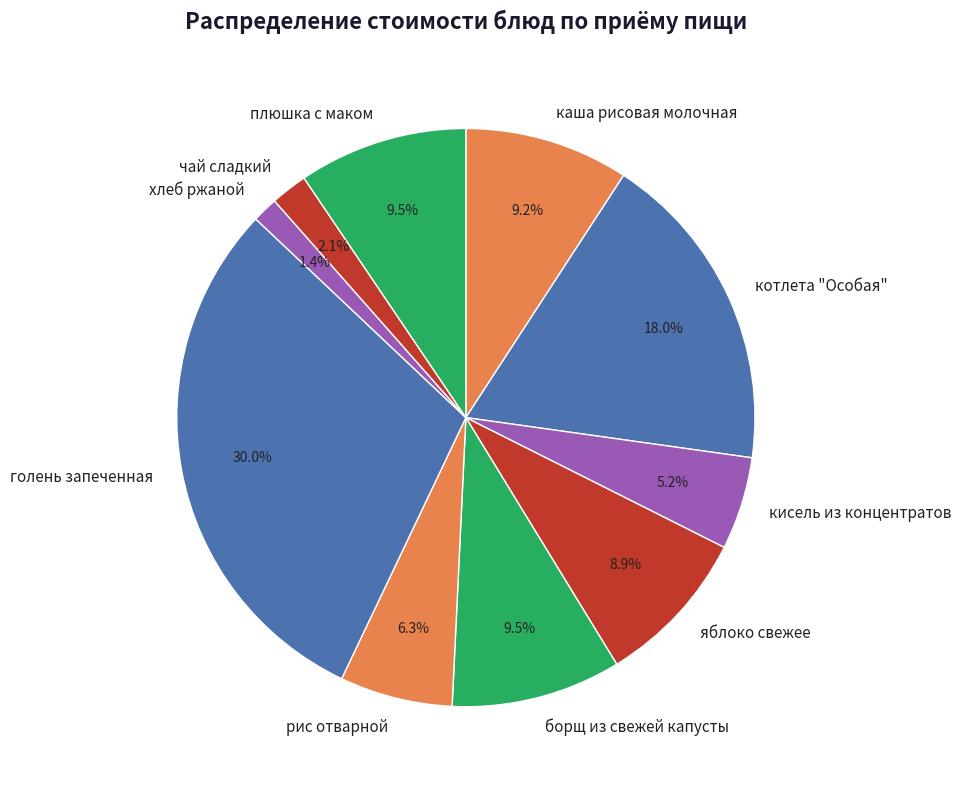

True or false: котлета "Особая" accounts for 6% of the total.

False